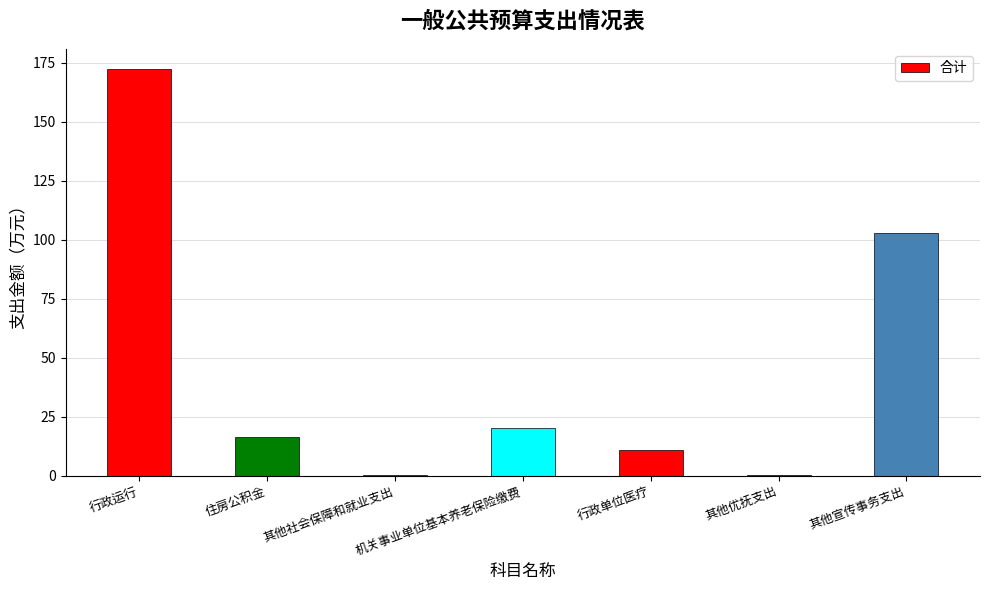

What value does the data have at 住房公积金?

16.4